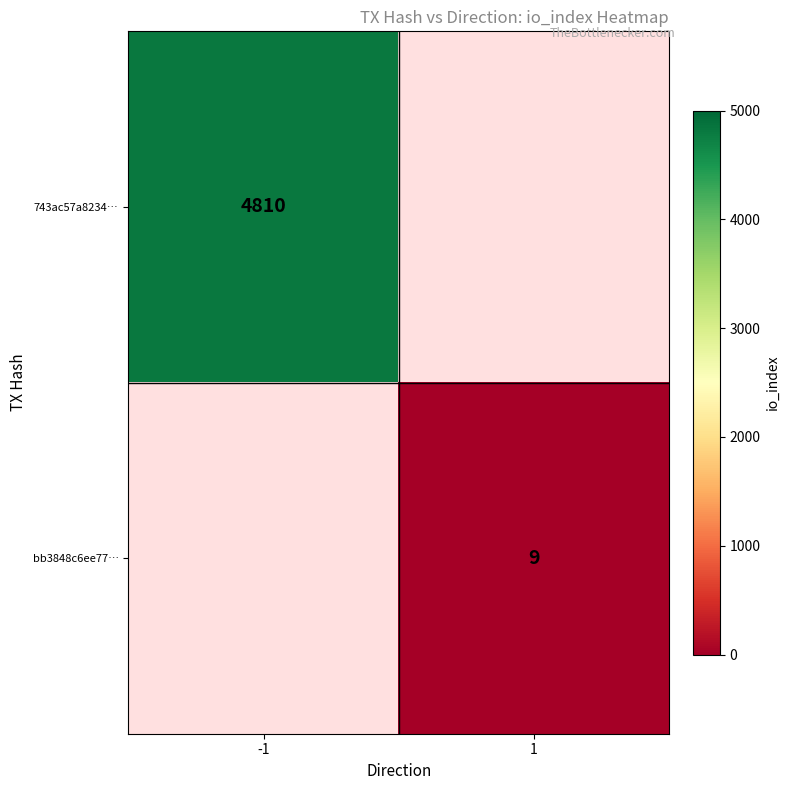

The value of 743ac57a8234… at -1 is 6270. True or false?

False